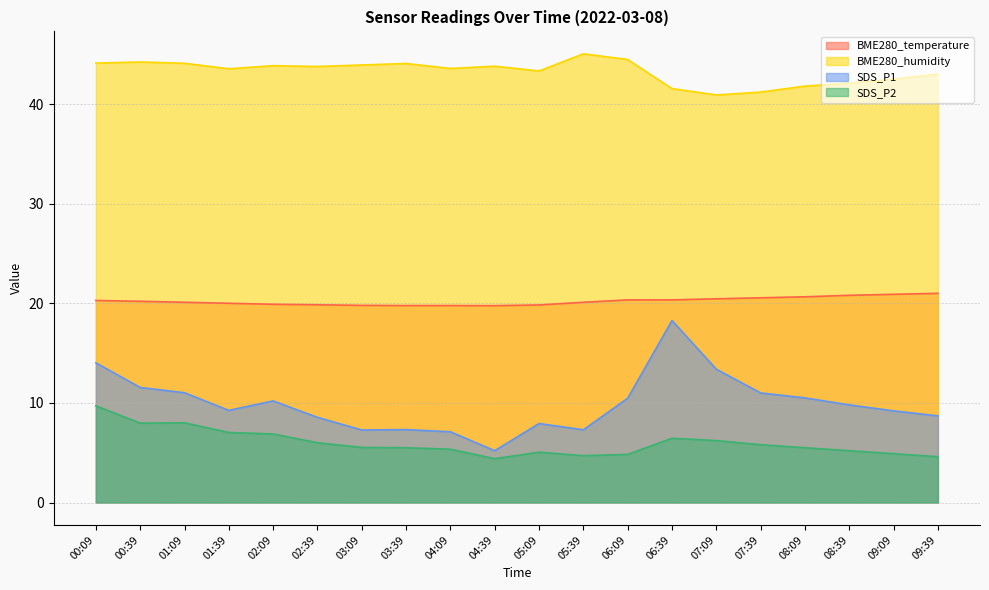

What is the value of the BME280_temperature point at the 1st from the left?

20.3